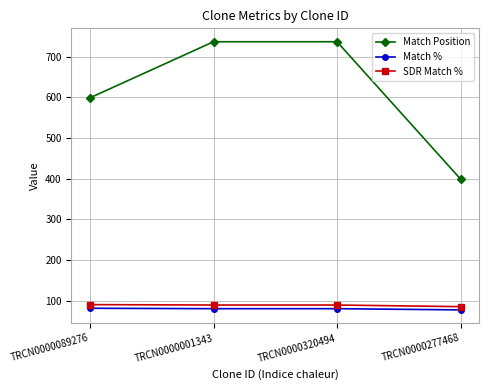

At which label does Match % first exceed 80?

TRCN0000089276